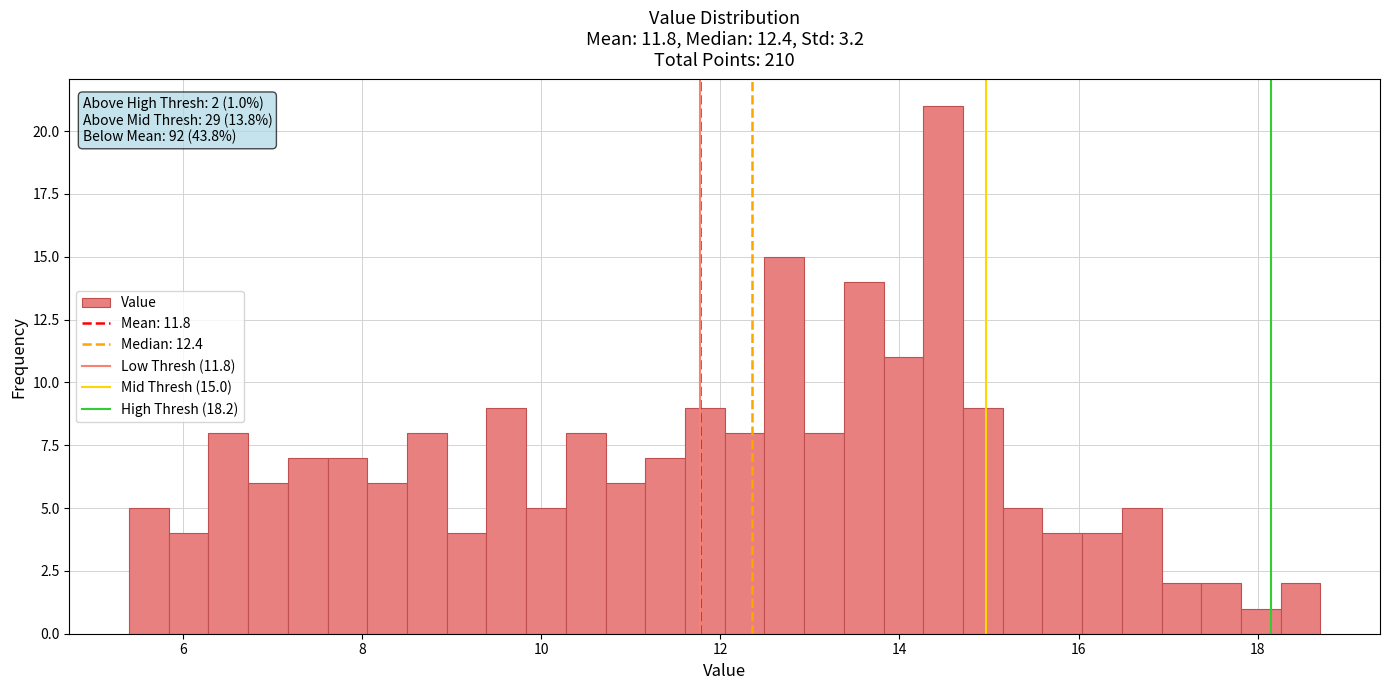

Around what value on the x-axis is the tallest bar? Give the approximate position of its centre, as read against the axis.

14.4